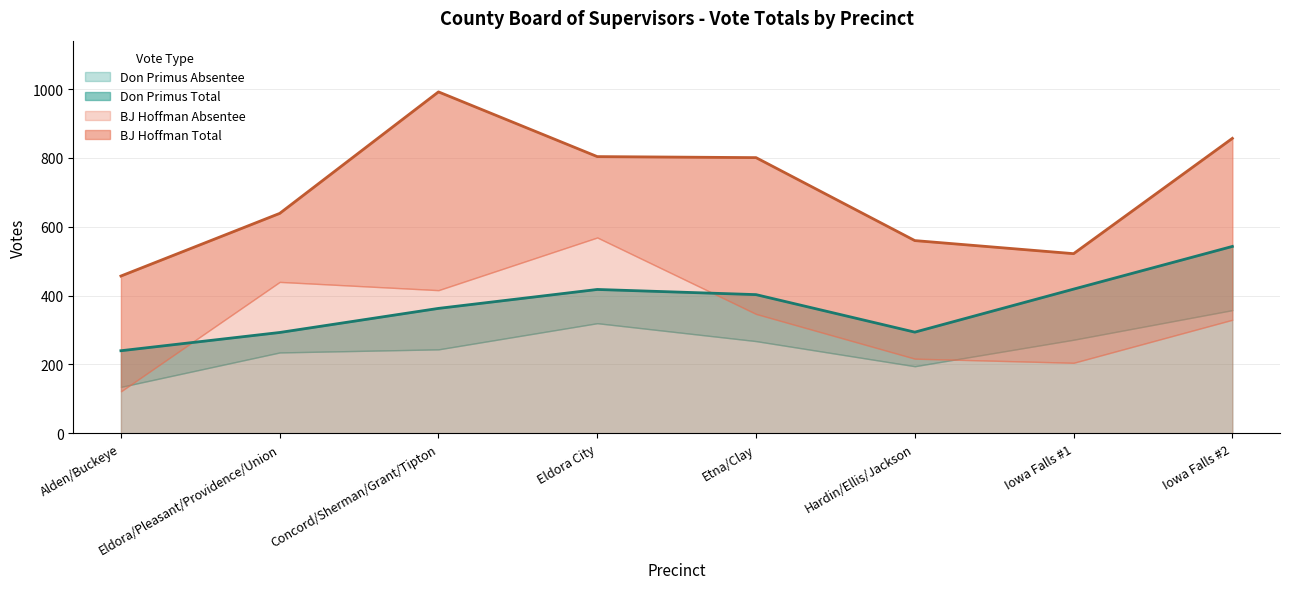

At which label does BJ Hoffman Total first exceed 801?

Concord/Sherman/Grant/Tipton